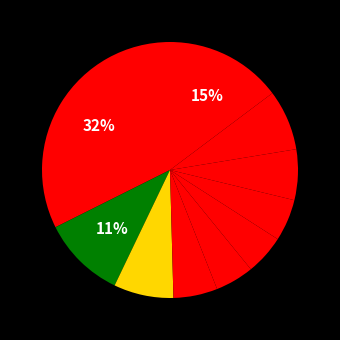

How many segments does this pie chart have?

10